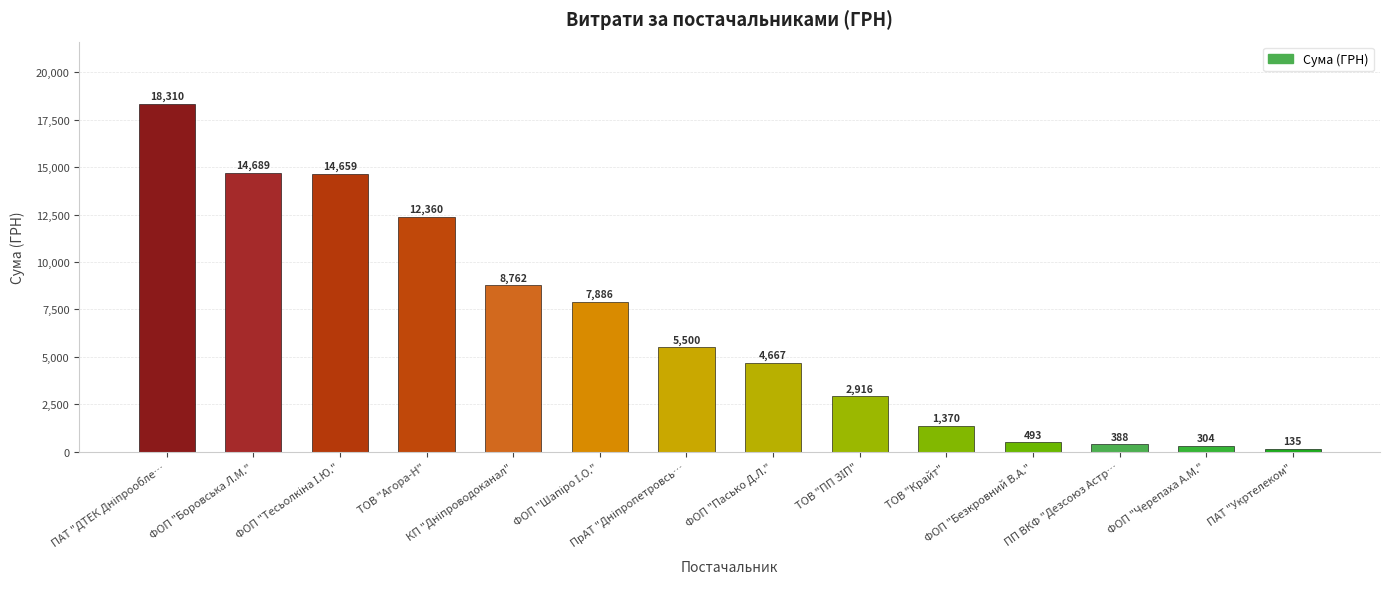

What is the greatest value displayed?

18309.5